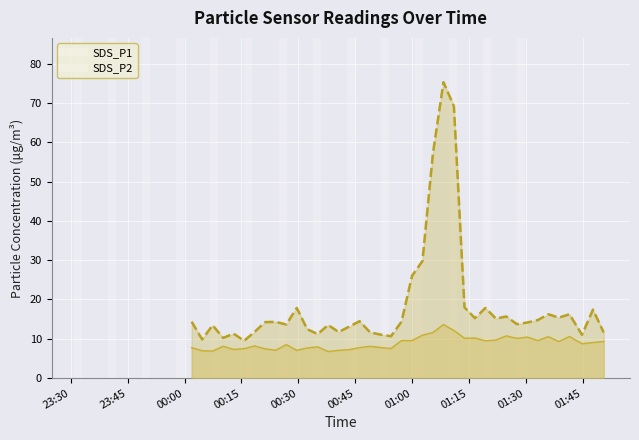

What is the minimum value shown in the chart?

6.8